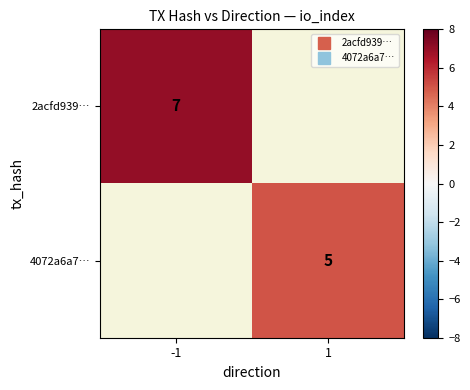

Rank the series at -1 from highest to lowest value.

2acfd939…, 4072a6a7…